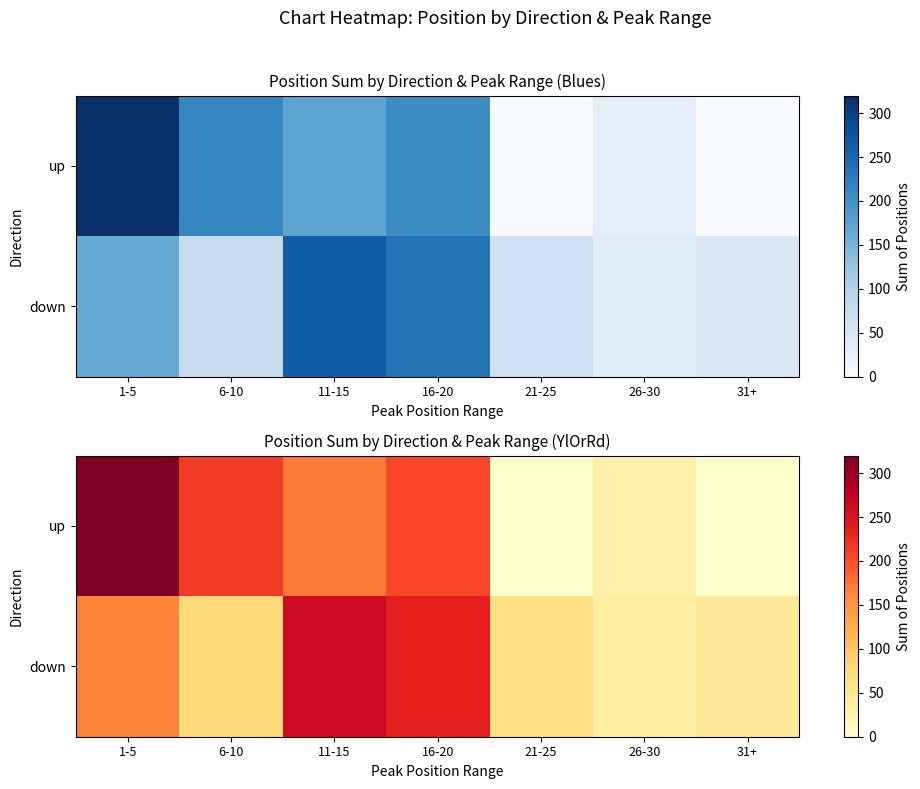

What is the average value of the down series?

127